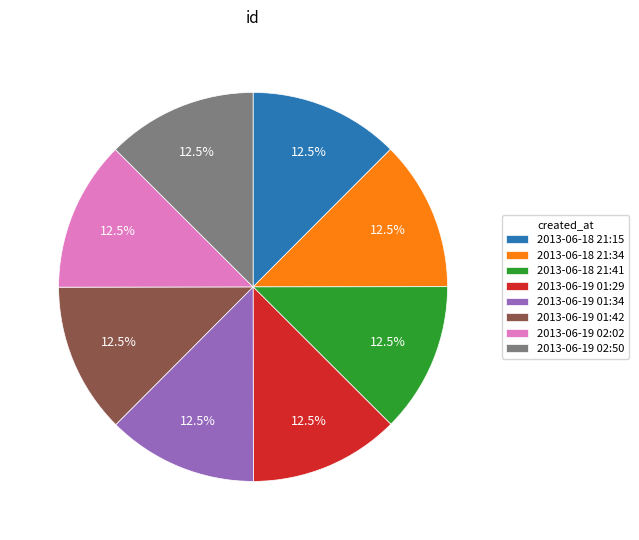

Combined, do 2013-06-19 02:02 and 2013-06-19 02:50 account for over 50%?

No